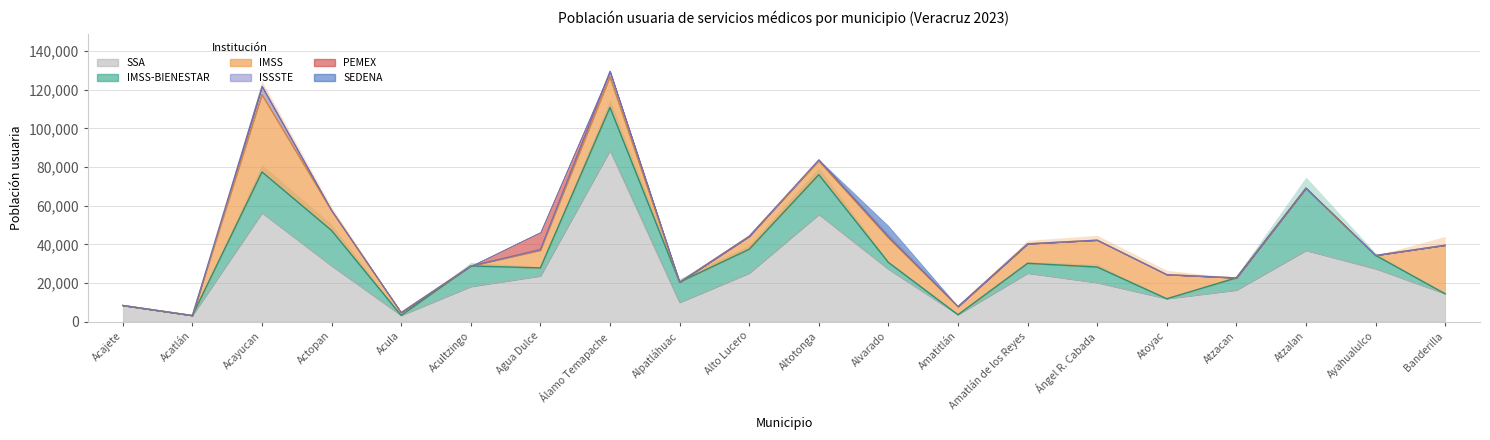

True or false: IMSS and ISSSTE cross at least once.

False